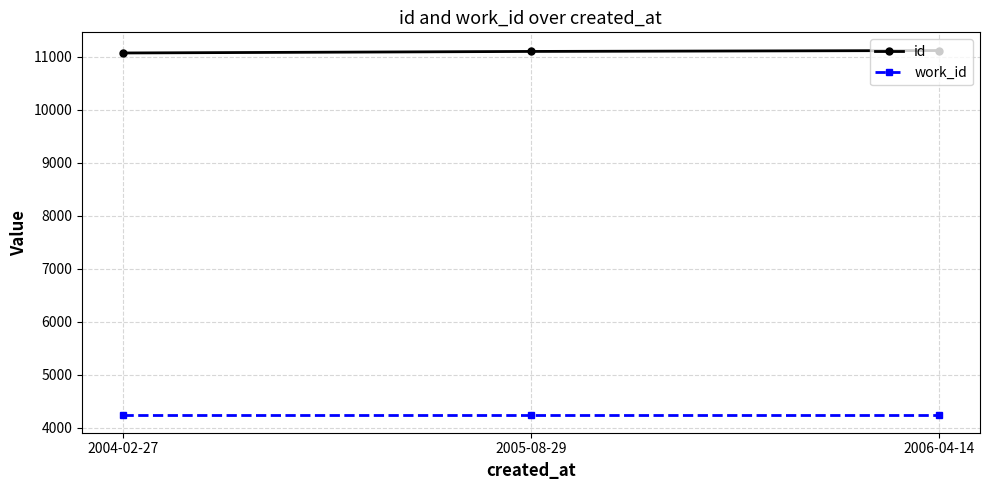

What is the minimum value shown in the chart?

4253